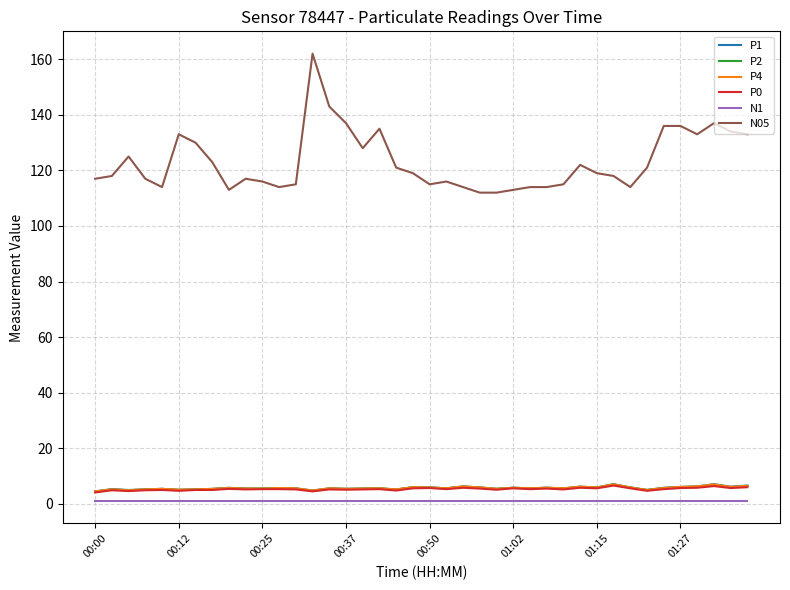

What is the greatest value displayed?

162.0